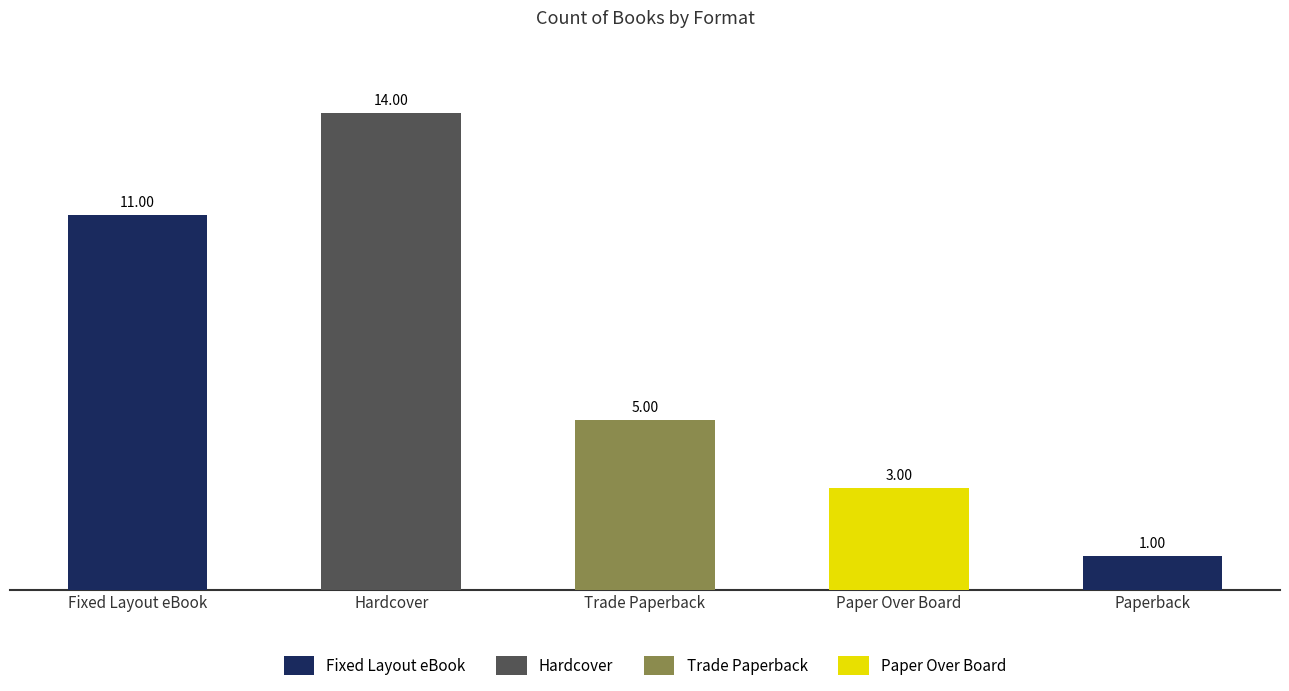

What is the greatest value displayed?

14